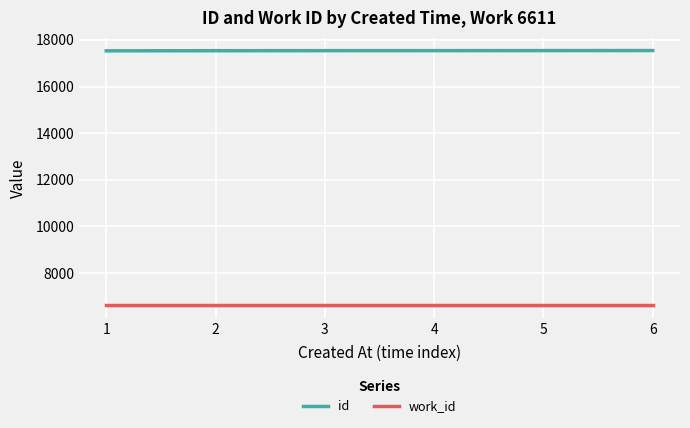

Which series has the largest total across all categories?

id